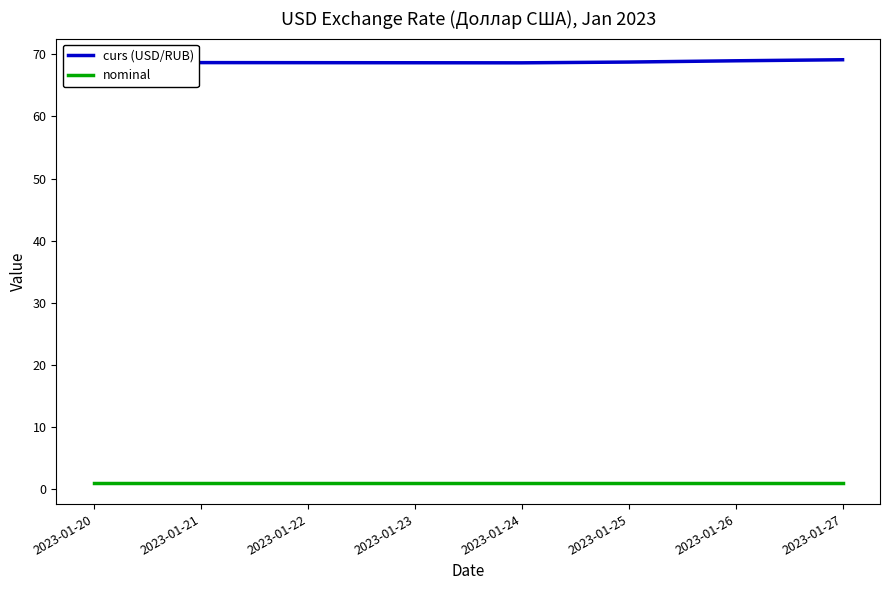

Rank the series by their maximum value, from lowest to highest.

nominal, curs (USD/RUB)